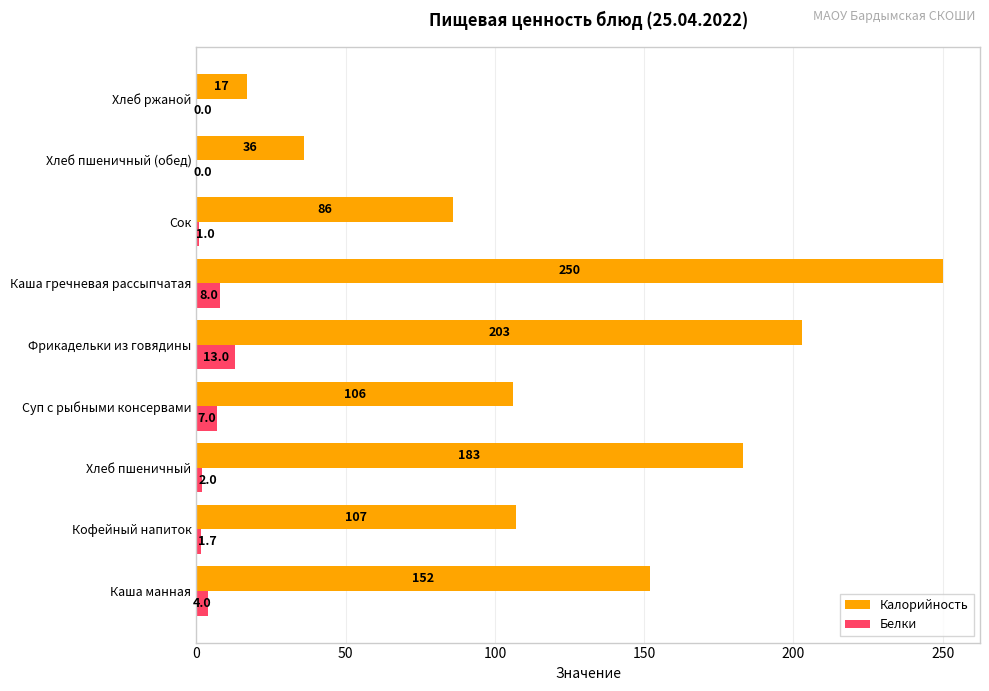

At which label does Калорийность reach its peak?

Каша гречневая рассыпчатая